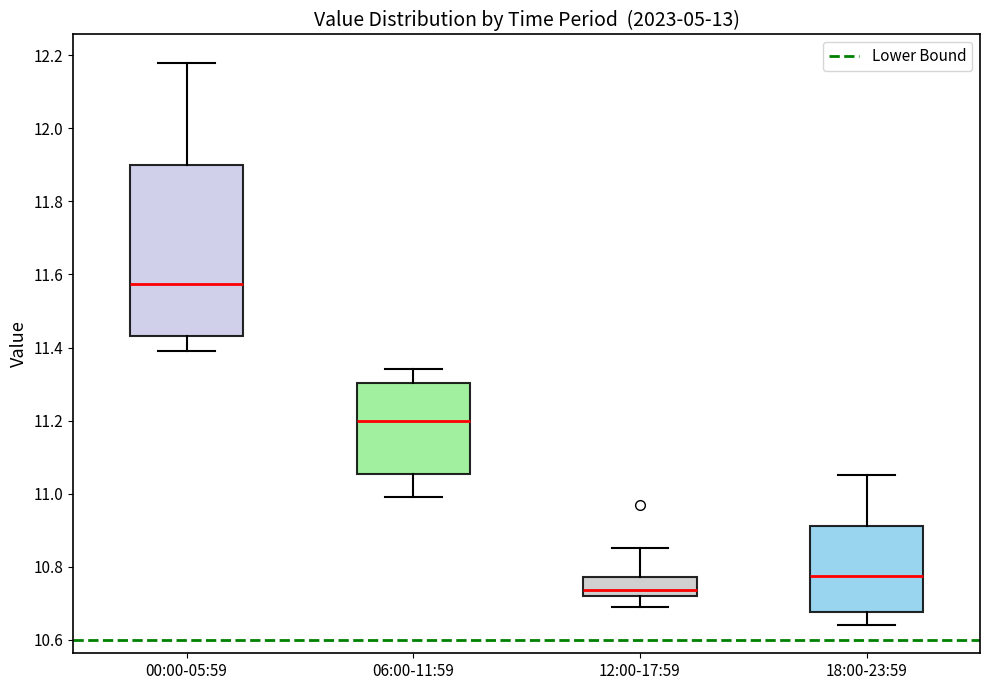

Which box is the tallest, from its lower edge to its upper edge?

00:00-05:59